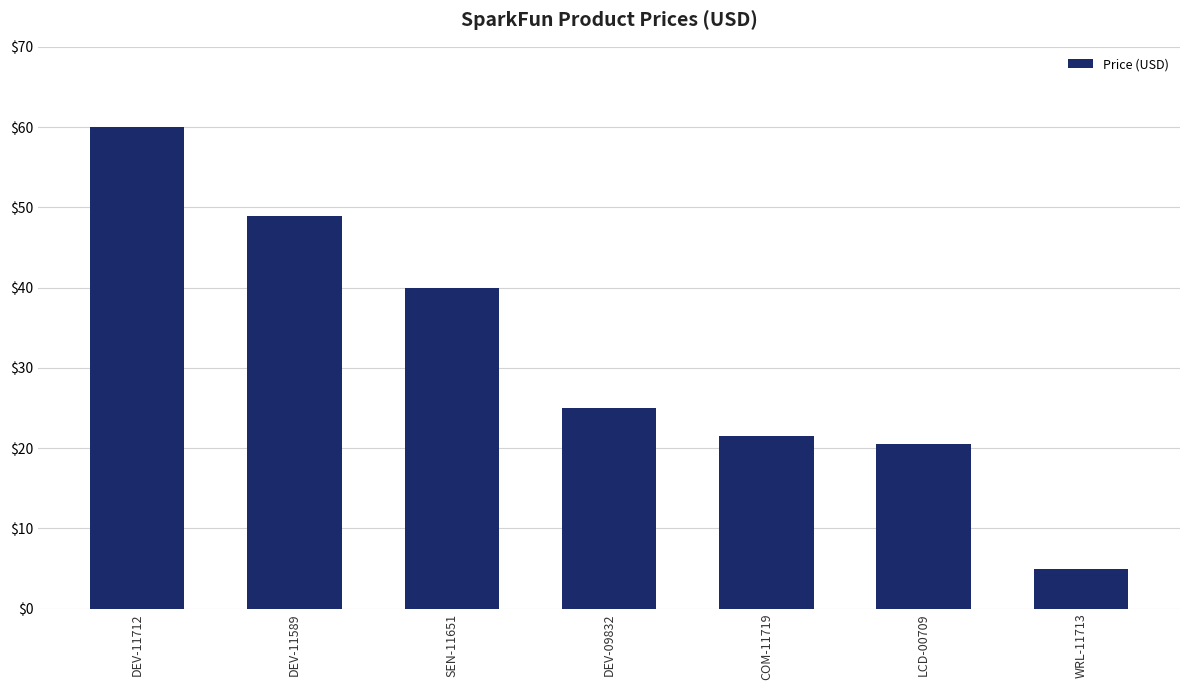

Rank the categories by value from highest to lowest.

DEV-11712, DEV-11589, SEN-11651, DEV-09832, COM-11719, LCD-00709, WRL-11713